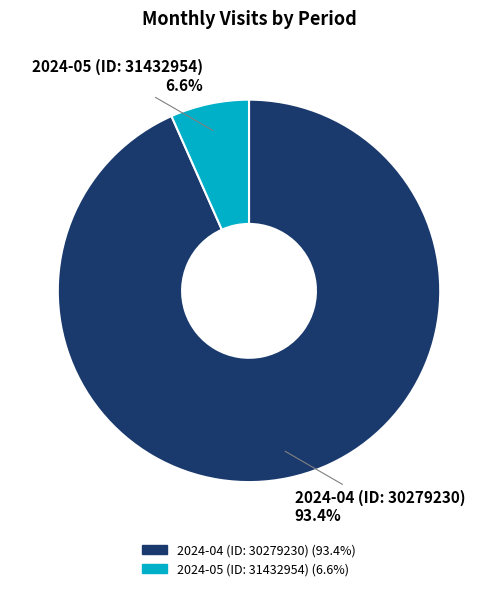

How many segments does this pie chart have?

2